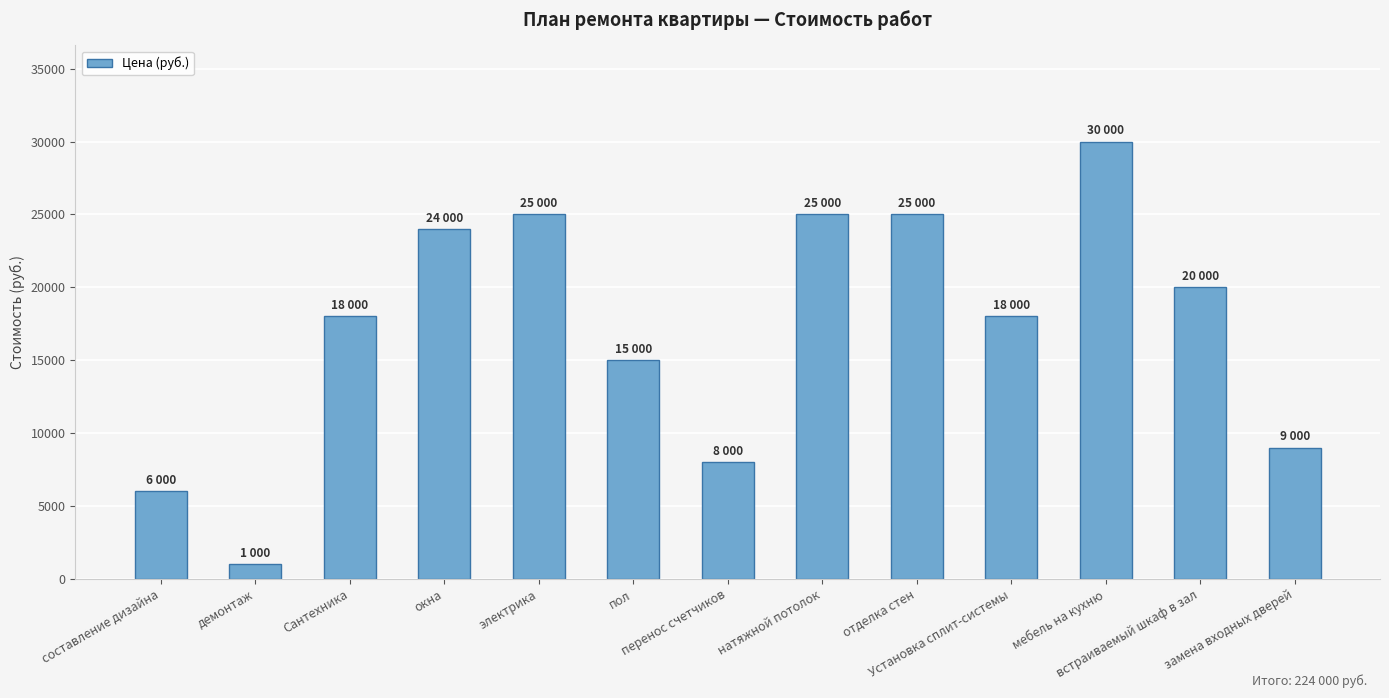

What is the smallest value displayed?

1000